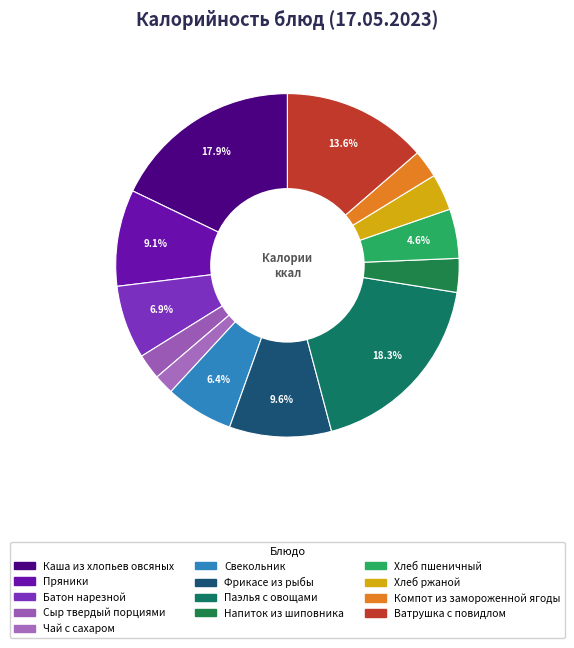

To the nearest percent, what is the combined percentage of Каша из хлопьев овсяных and Фрикасе из рыбы?

27%